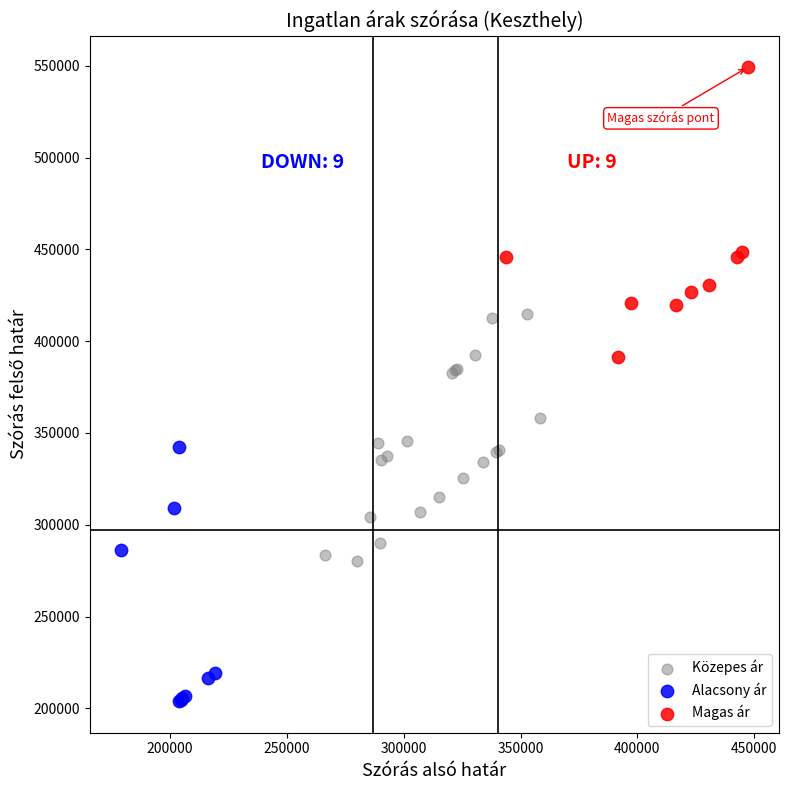

Which series has the largest Y range (max minus min)?

Magas ár